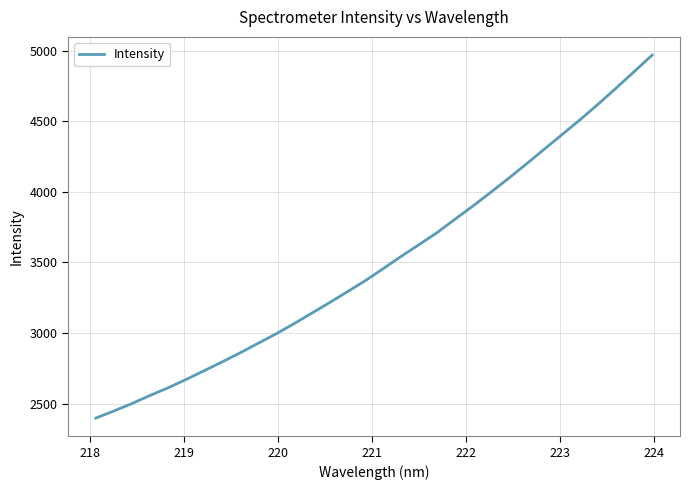

What is the sum of all values?

112304.2